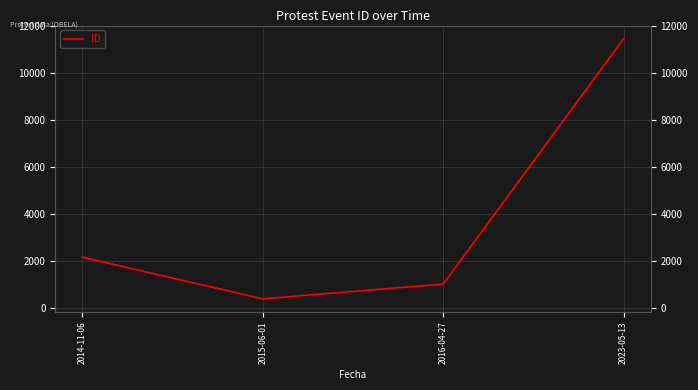

List the labels in order of value, largest first.

2023-05-13, 2014-11-06, 2016-04-27, 2015-06-01